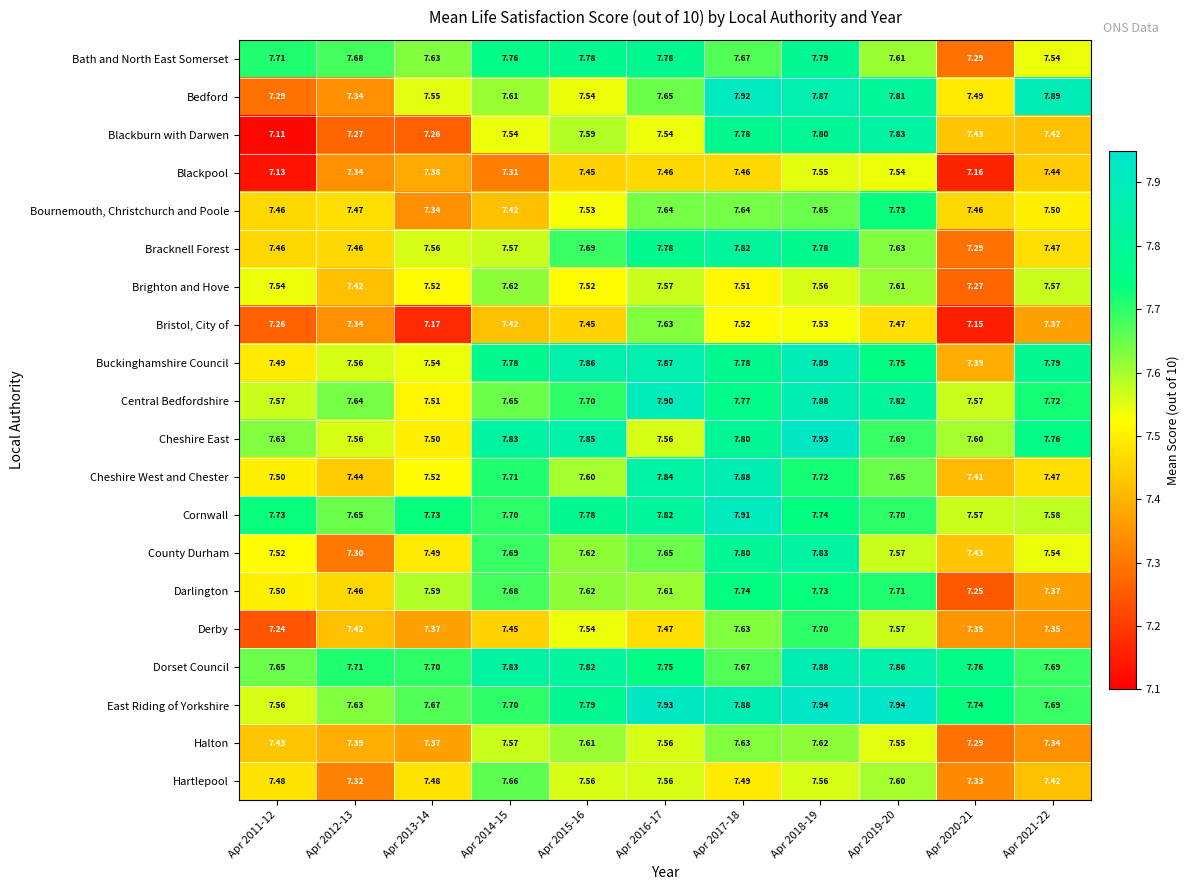

Which label corresponds to the smallest value in the chart?

Apr 2011-12